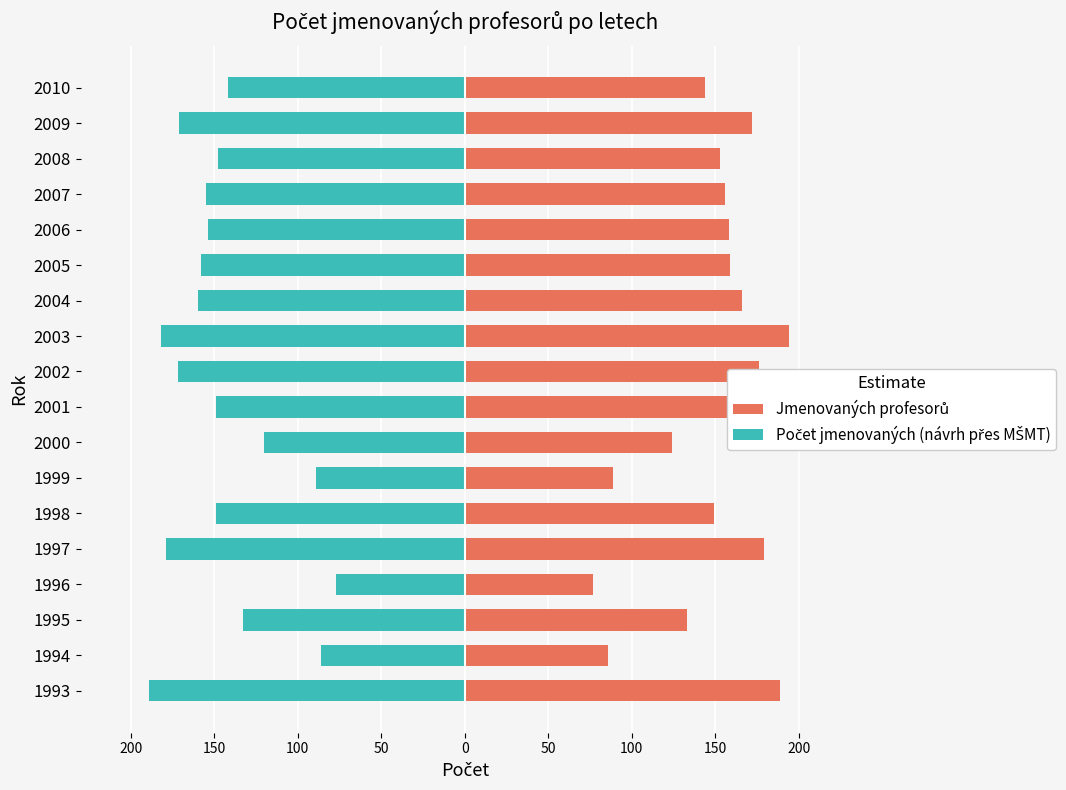

What is the value of the Počet jmenovaných (návrh přes MŠMT) bar at the 3rd from the left?

-133